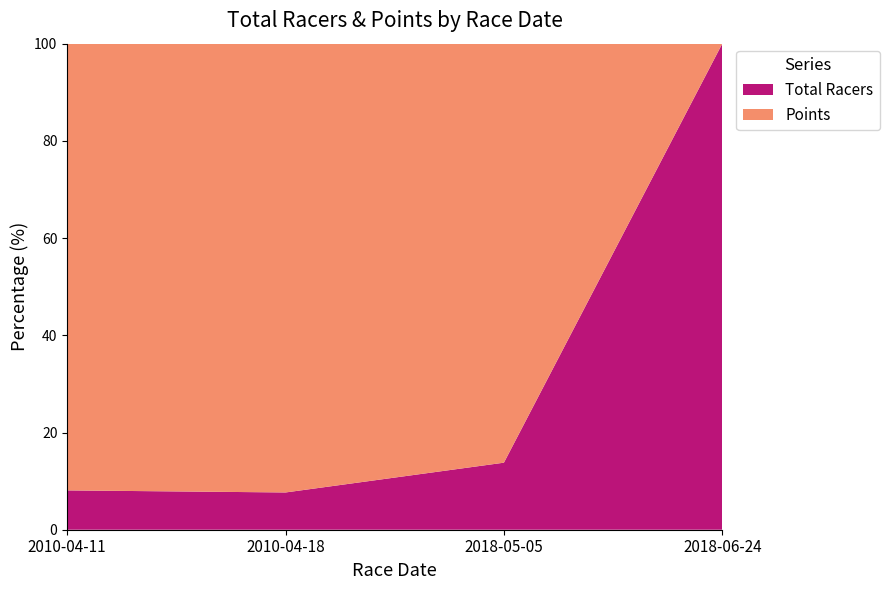

Reading left to right, what are all the values shown in this chart?

Total Racers: 2010-04-11=39.0	2010-04-18=41.0	2018-05-05=65.0	2018-06-24=5.0
Points: 2010-04-11=443.0	2010-04-18=493.8	2018-05-05=406.2	2018-06-24=0.0